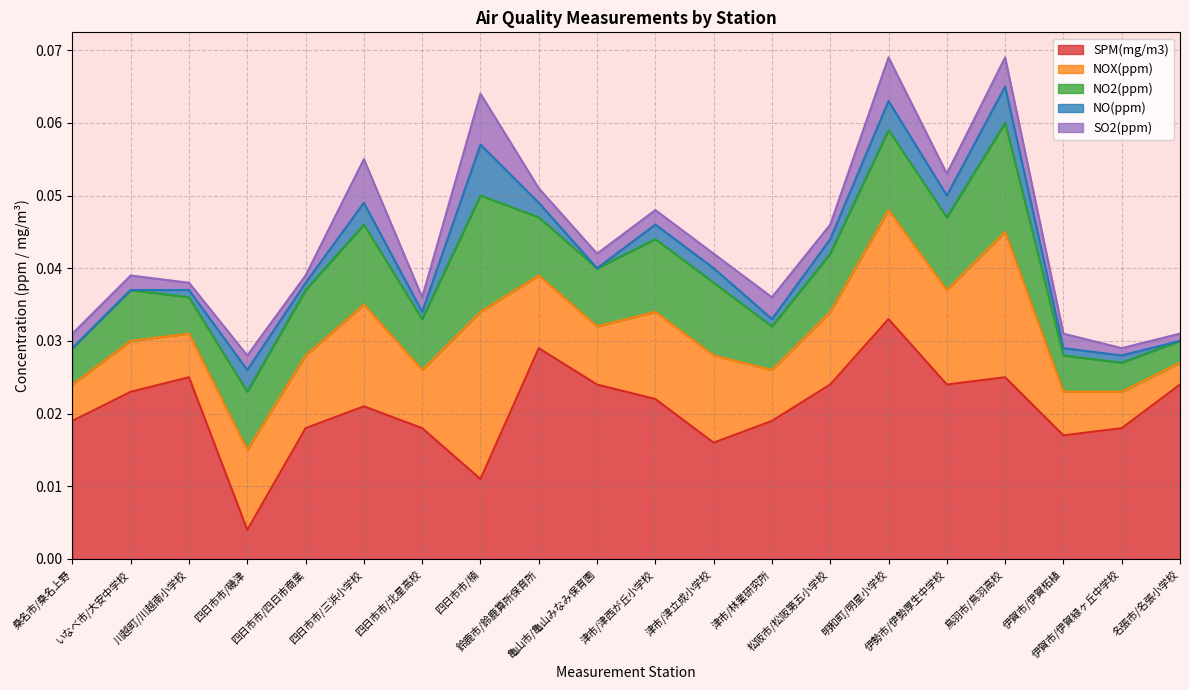

Between 桑名市/桑名上野 and 松阪市/松阪第五小学校, which series saw the biggest shift?

SPM(mg/m3)